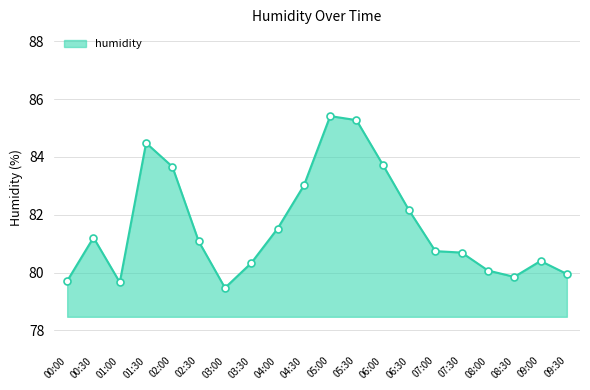

What is the difference between the second highest and second lowest values?

5.6